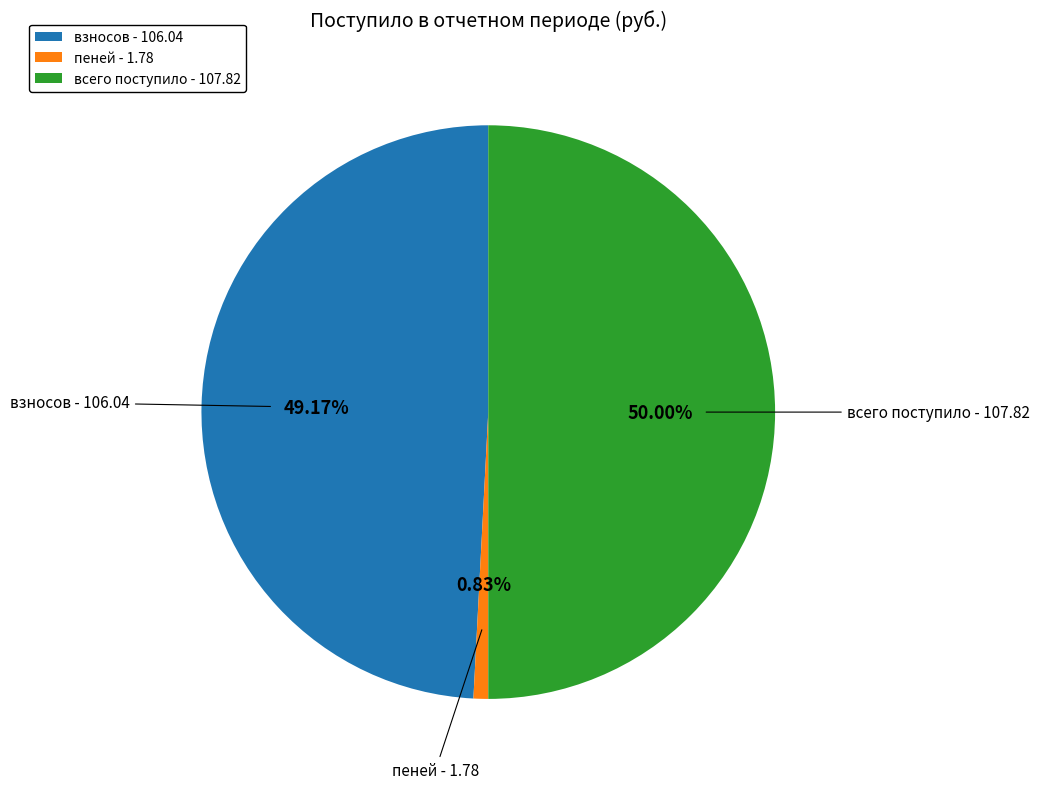

Is the sum of всего поступило - 107.82 and взносов - 106.04 greater than half?

Yes